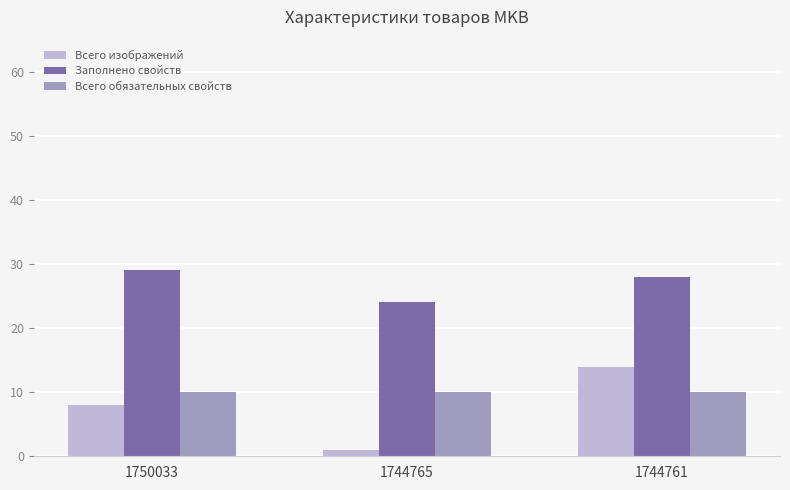

Which series has the widest spread of values?

Всего изображений